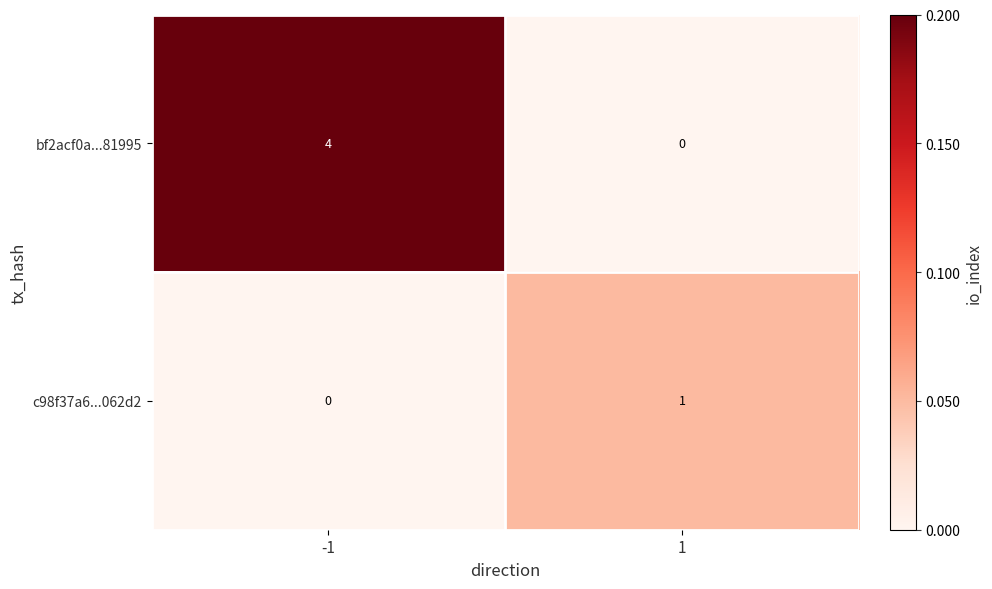

Rank the series at -1 from lowest to highest value.

c98f37a6...062d2, bf2acf0a...81995